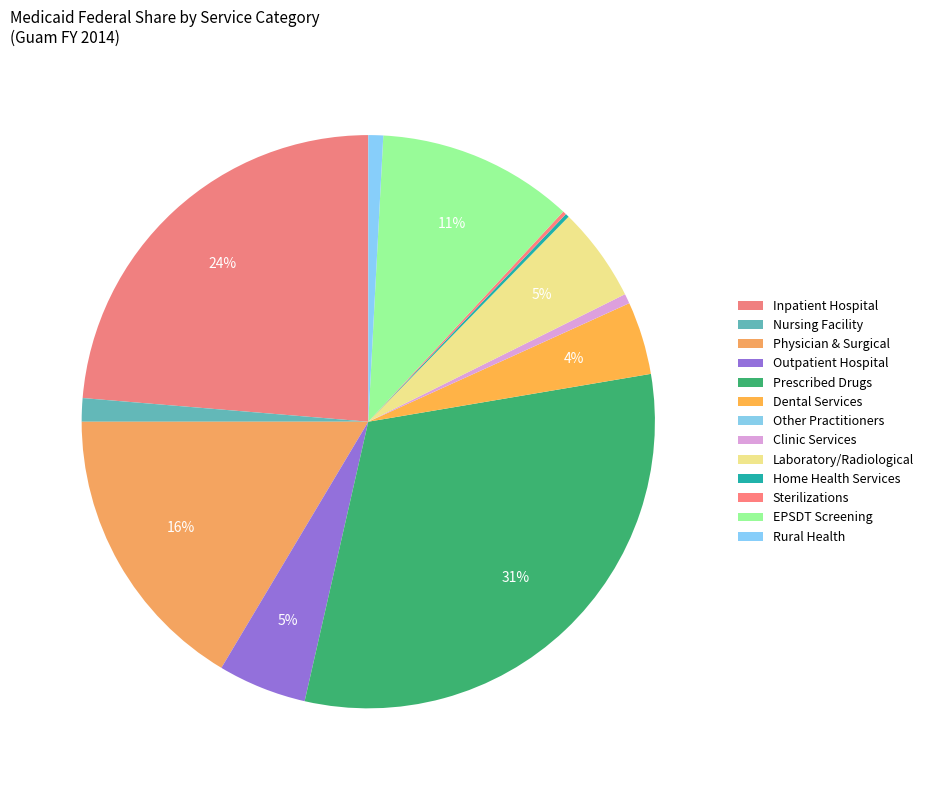

Which slice is the smallest?

Other Practitioners